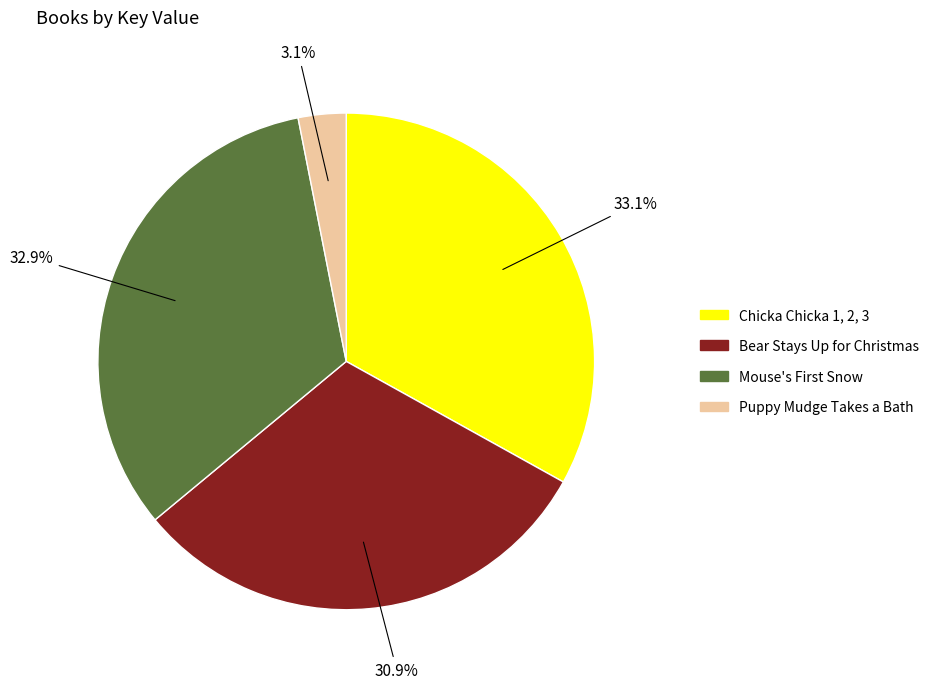

Count the number of slices in the pie.

4